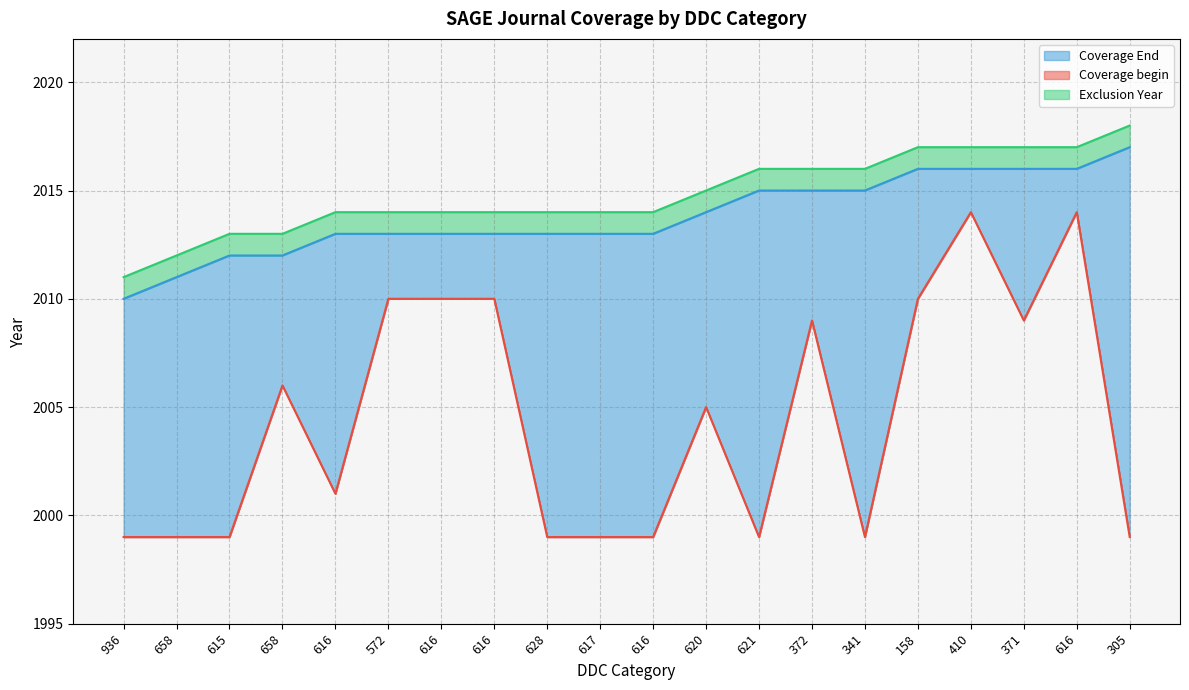

True or false: Coverage End and Exclusion Year cross at least once.

False